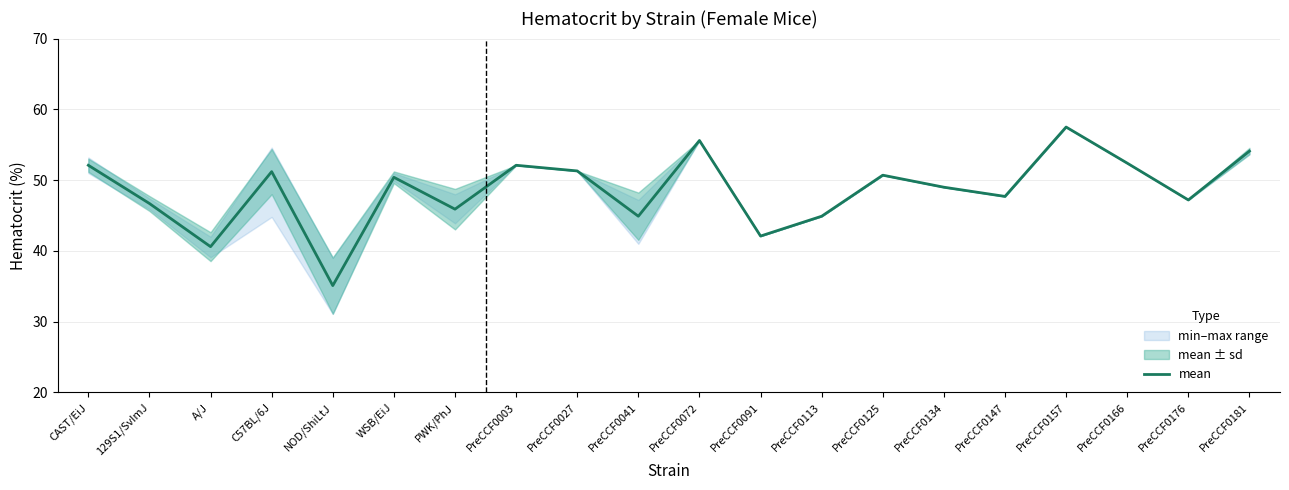

What is the smallest value displayed?

35.1